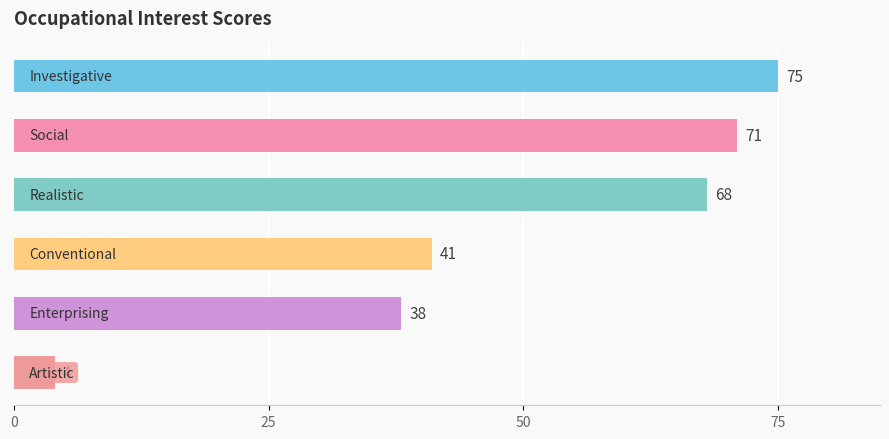

Reading top to bottom, what are all the values shown in this chart?

75	71	68	41	38	4